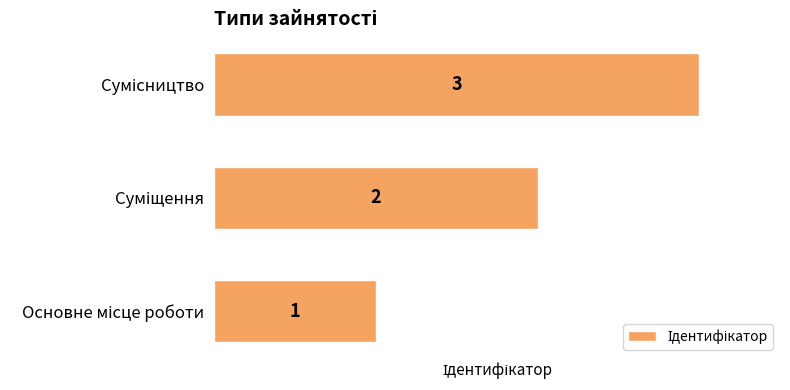

What is the sum of all values?

6